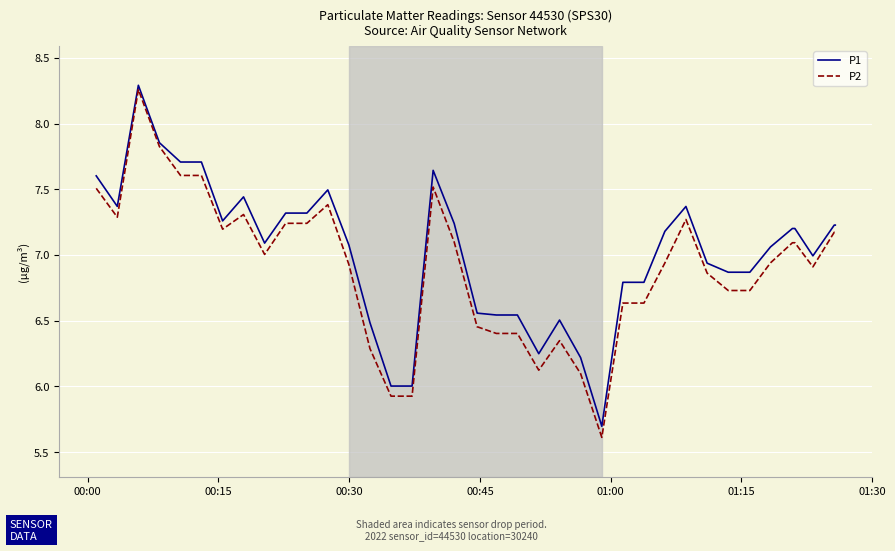

What is the minimum value shown in the chart?

5.6